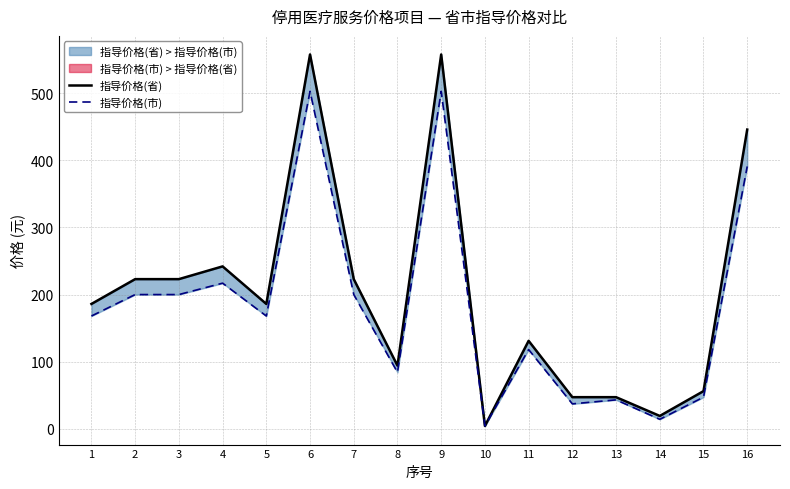

Rank the categories by 指导价格(市) value from highest to lowest.

6, 9, 16, 4, 2, 3, 7, 1, 5, 11, 8, 15, 13, 12, 14, 10